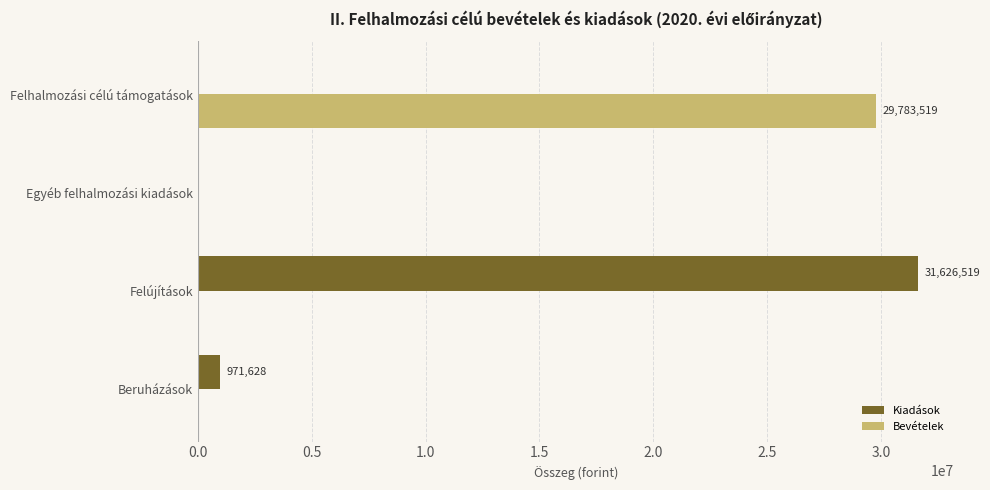

The value of Kiadások at Felújítások is 31626519. True or false?

True